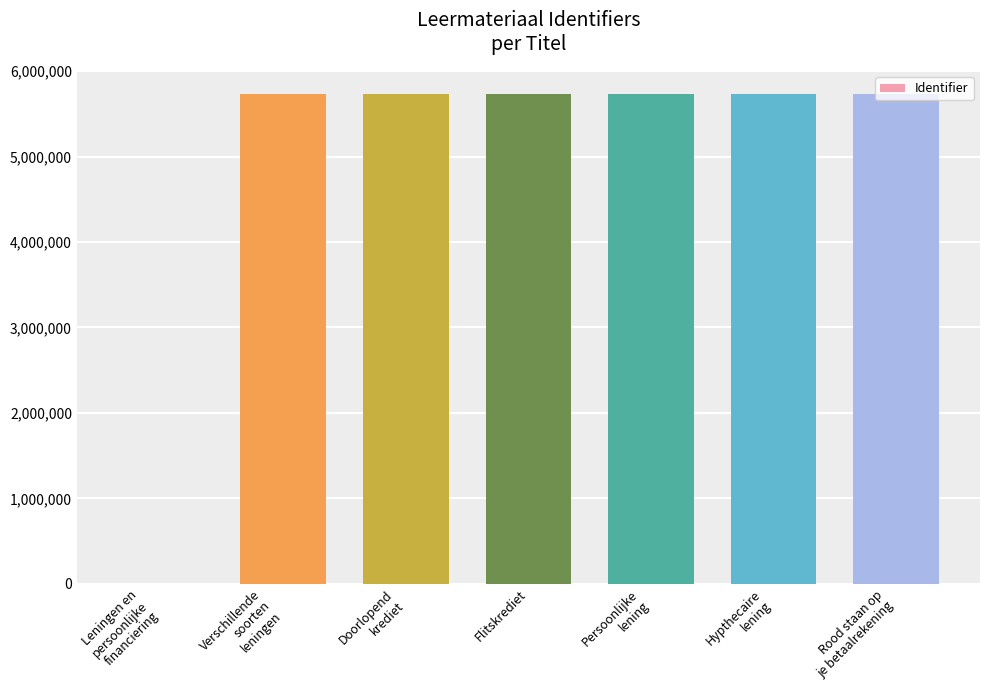

True or false: the data shows 8684582 at Verschillende
soorten
leningen.

False